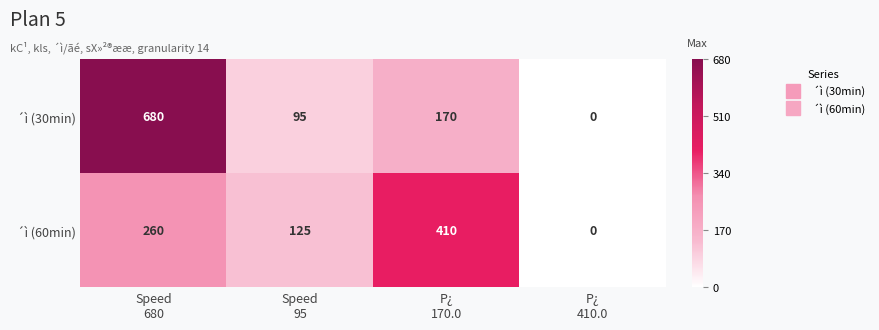

At how many categories does at least one series exceed 317?

2